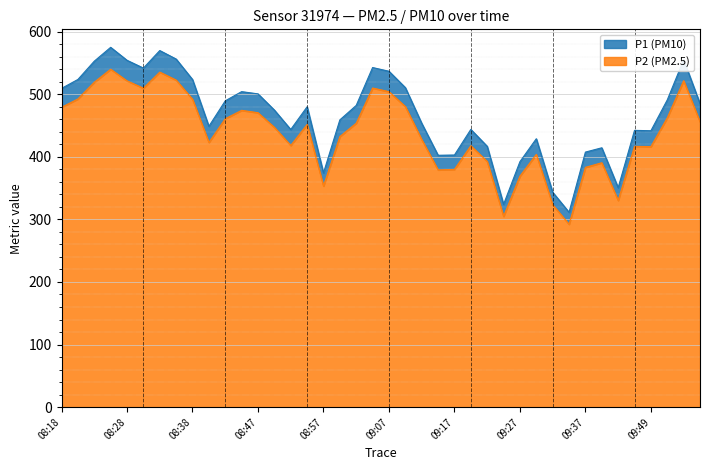

True or false: P2 and P1 cross at least once.

False